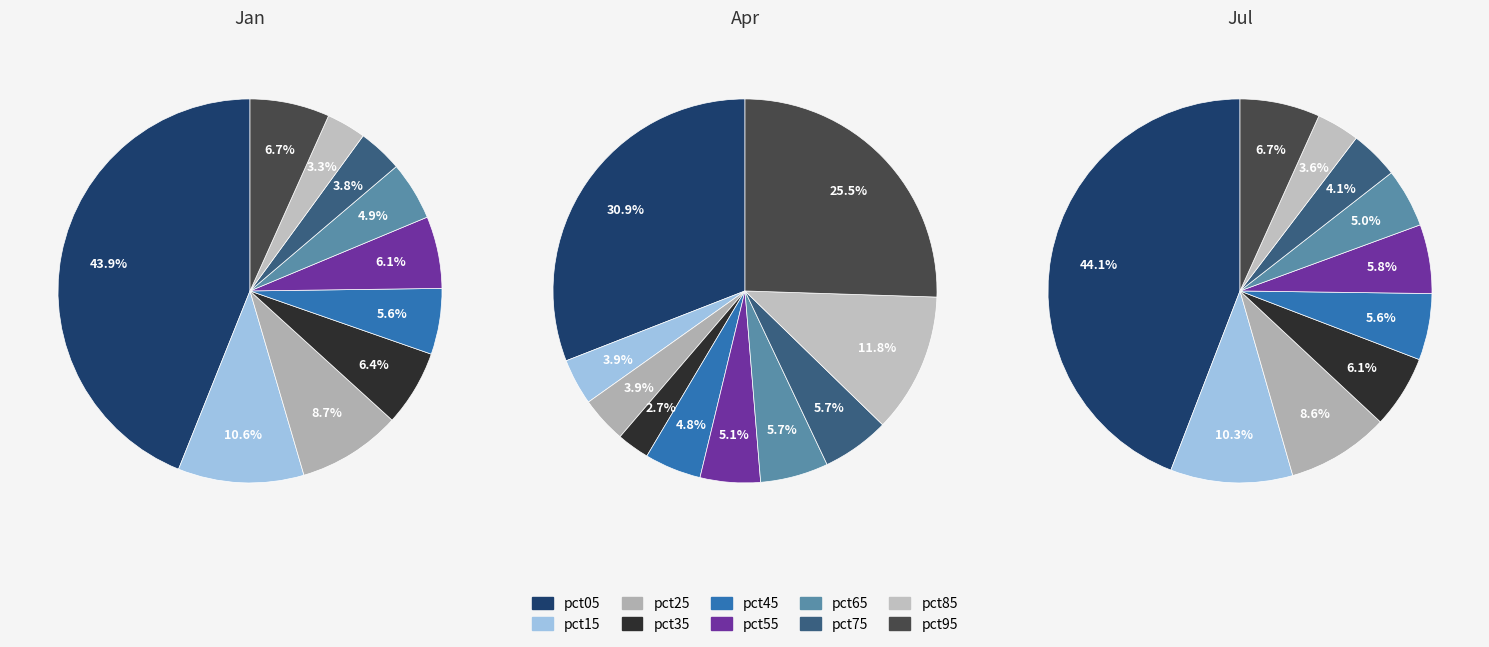

Which series changed the most between pct05 and pct65?

Jul